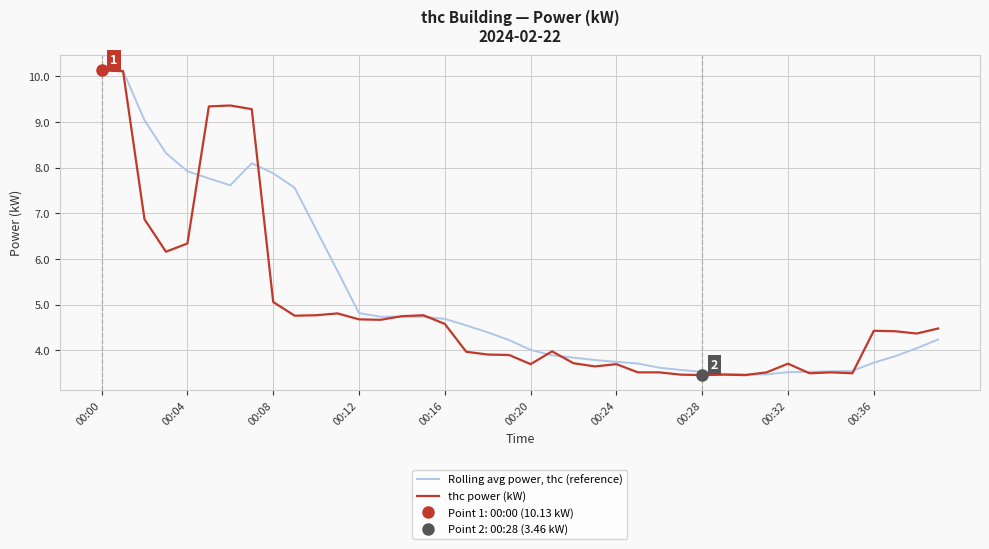

What is the maximum value for thc power (kW)?

10.1